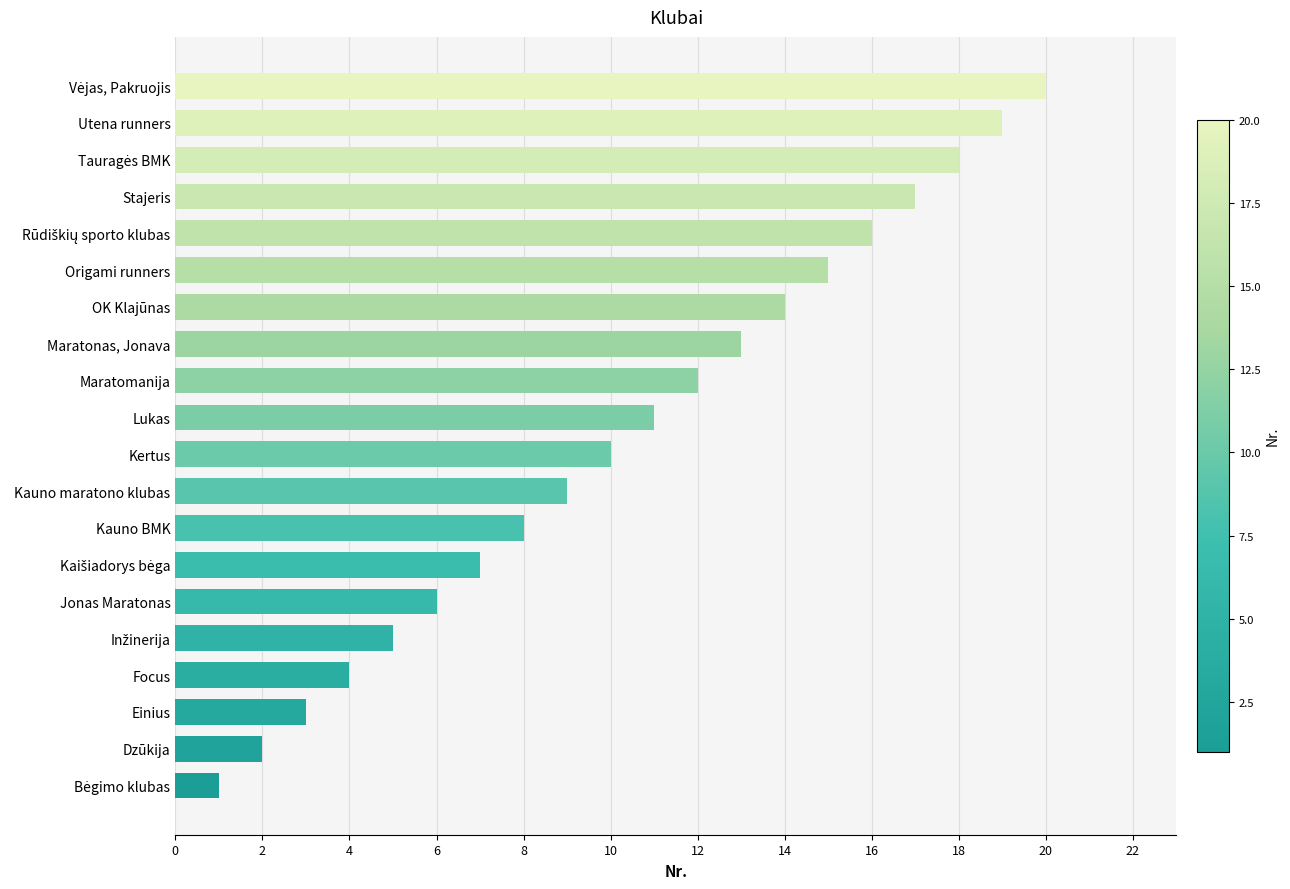

The chart shows a value of 2 at Dzūkija. True or false?

True